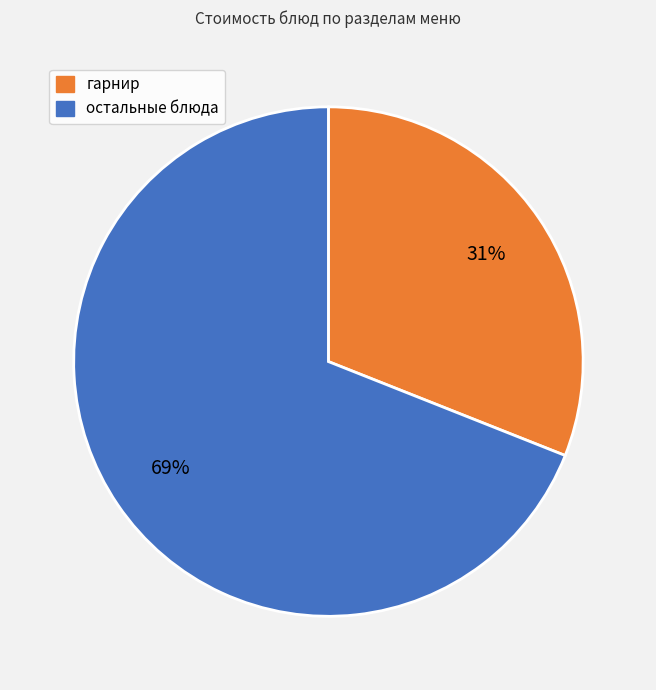

To the nearest percent, what is the difference between the largest and smallest slice percentages?

38%